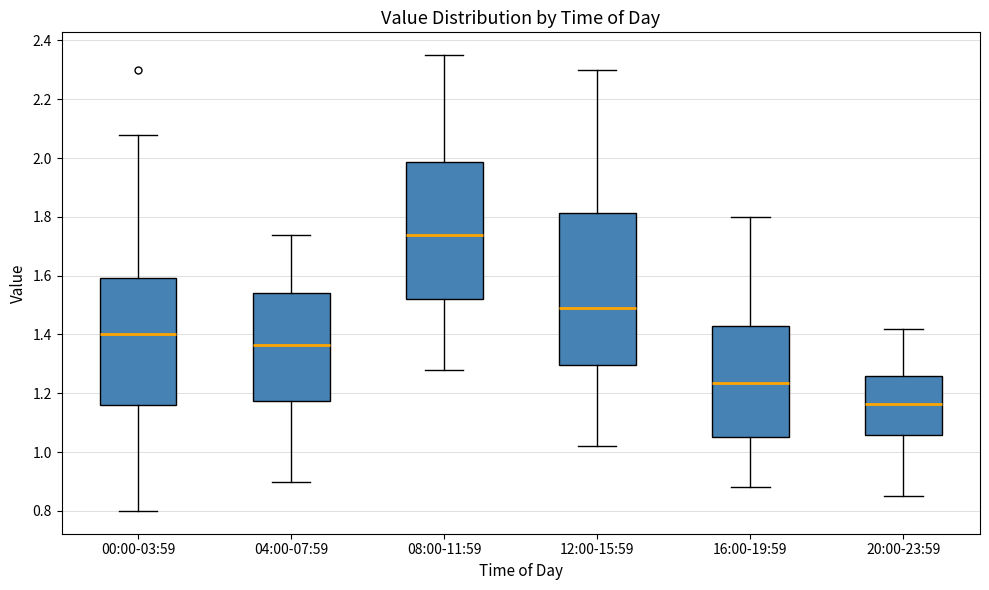

Comparing the boxes themselves (not the whiskers), which one is the tallest?

12:00-15:59